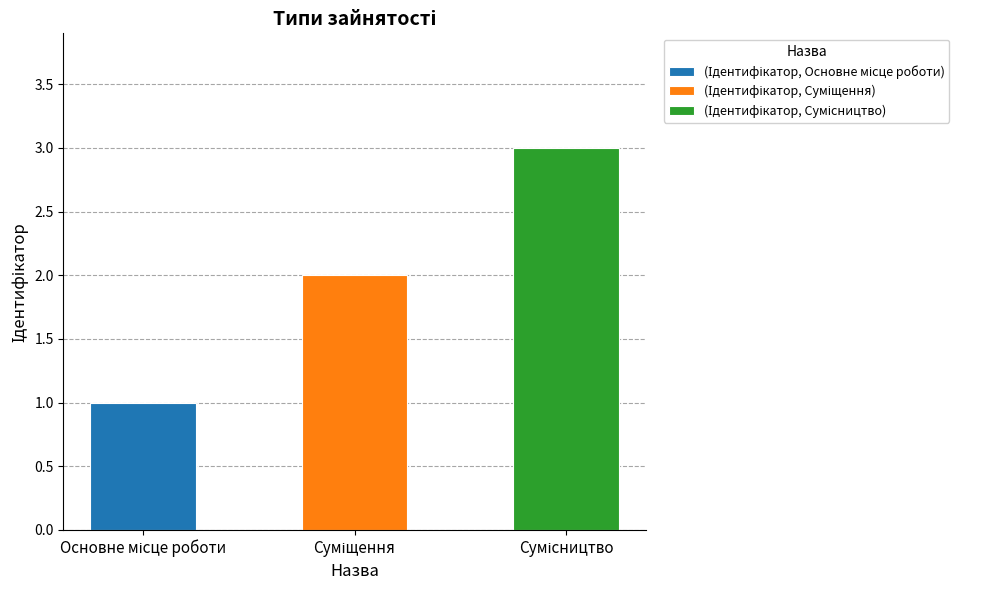

Reading left to right, list all the values displayed in this chart.

1	2	3